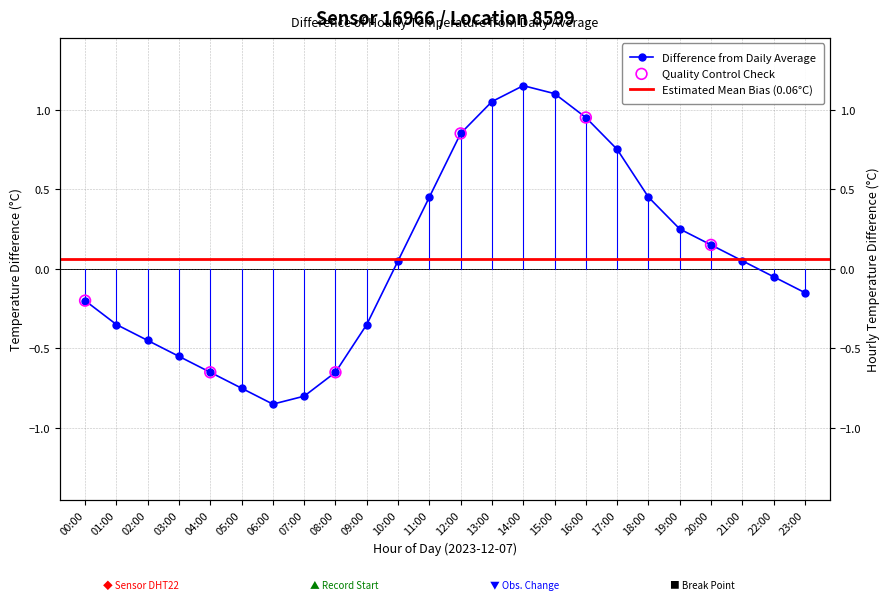

What is the change in value from 07:00 to 12:00?

+1.6